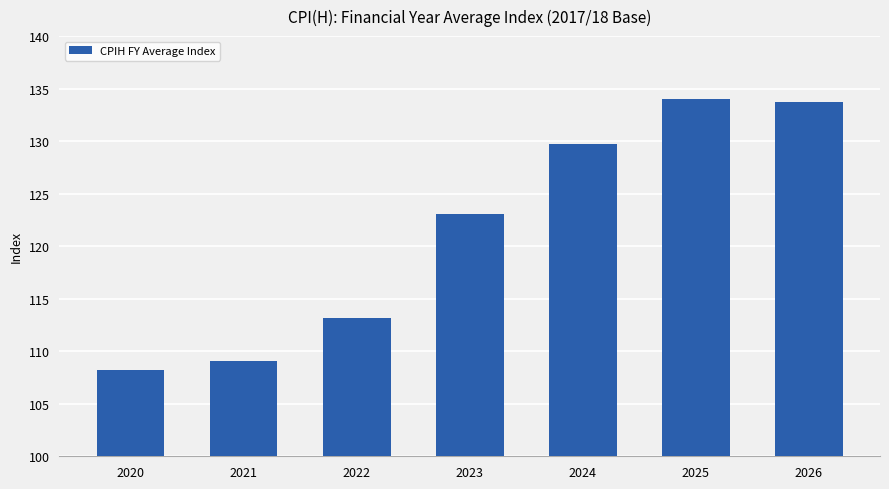

Reading left to right, extract all data points from this chart.

2020=108.2	2021=109.1	2022=113.1	2023=123.0	2024=129.7	2025=134.0	2026=133.7